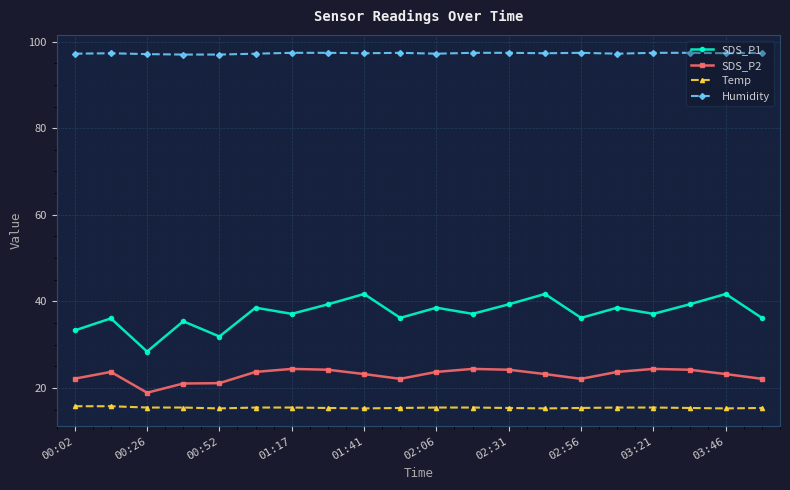

What is the value of the Humidity point at the 12th from the left?

97.4